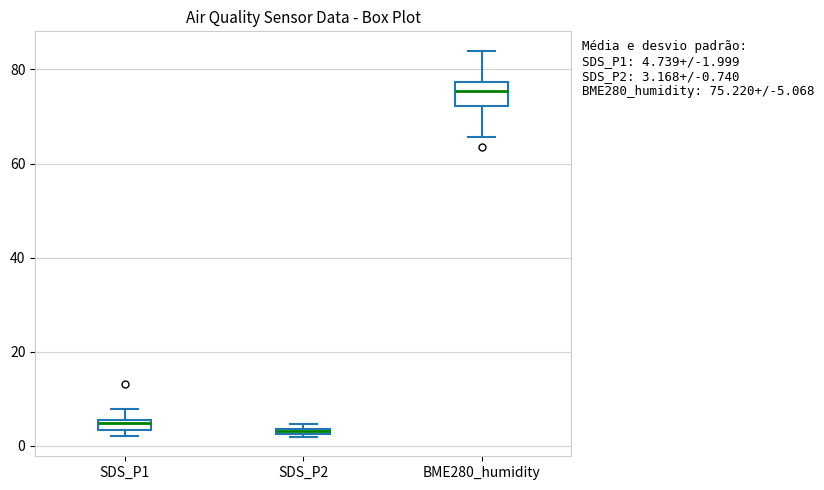

Which box has the highest median line?

BME280_humidity